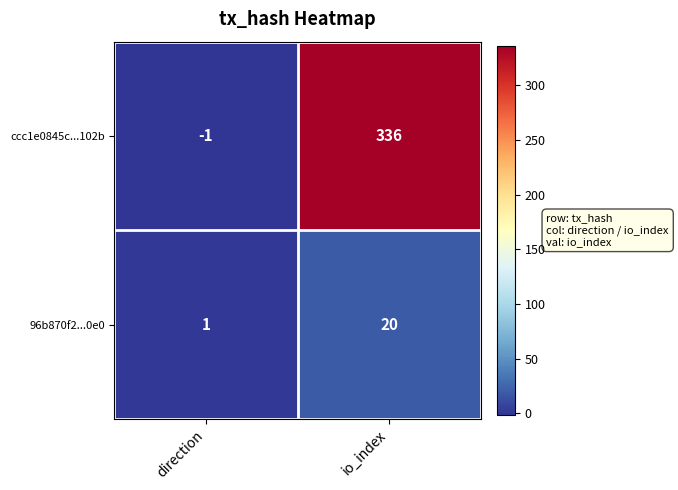

Reading right to left, what are all the values shown in this chart?

ccc1e0845c...102b: 336	-1
96b870f2...0e0: 20	1